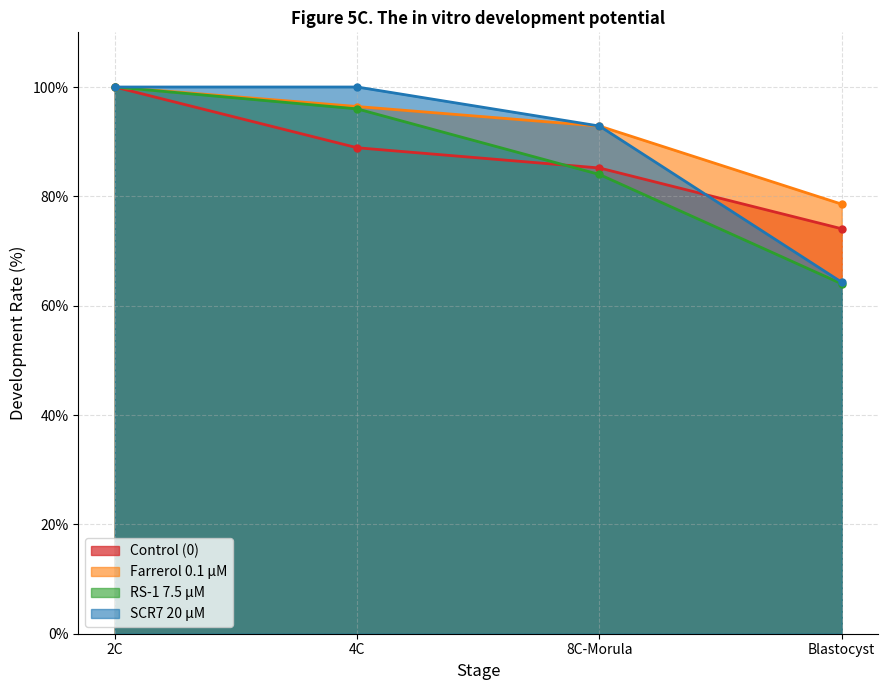

True or false: Farrerol 0.1 μM and RS-1 7.5 μM intersect in this chart.

False